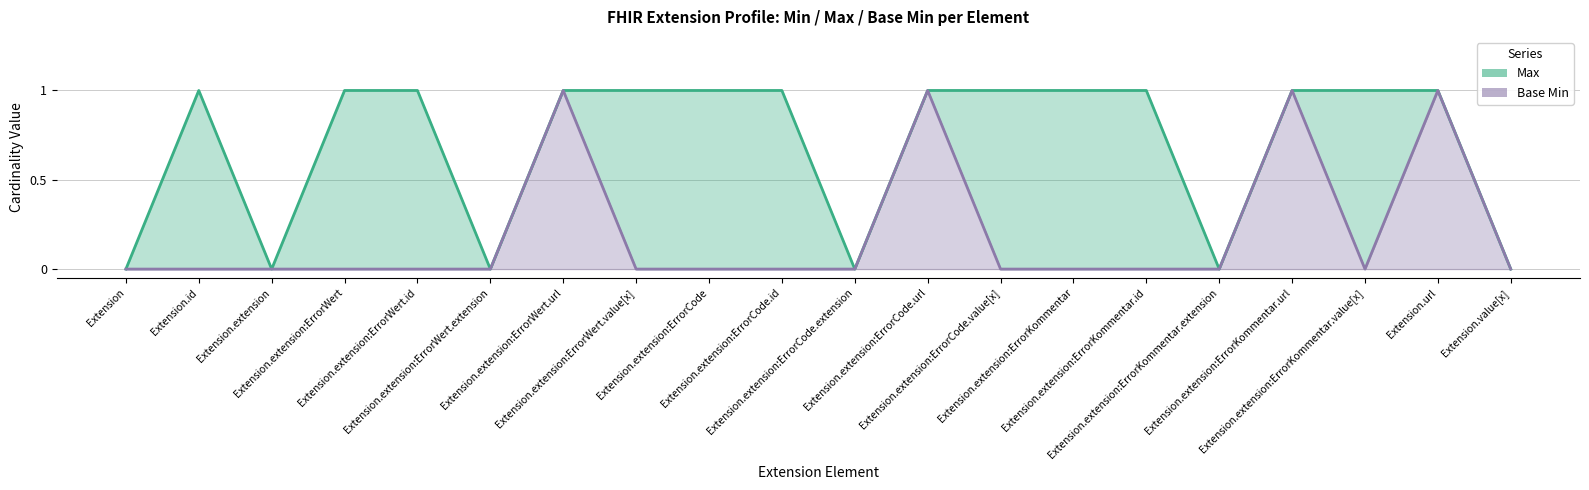

What are all the series names shown in the legend?

Max, Base Min